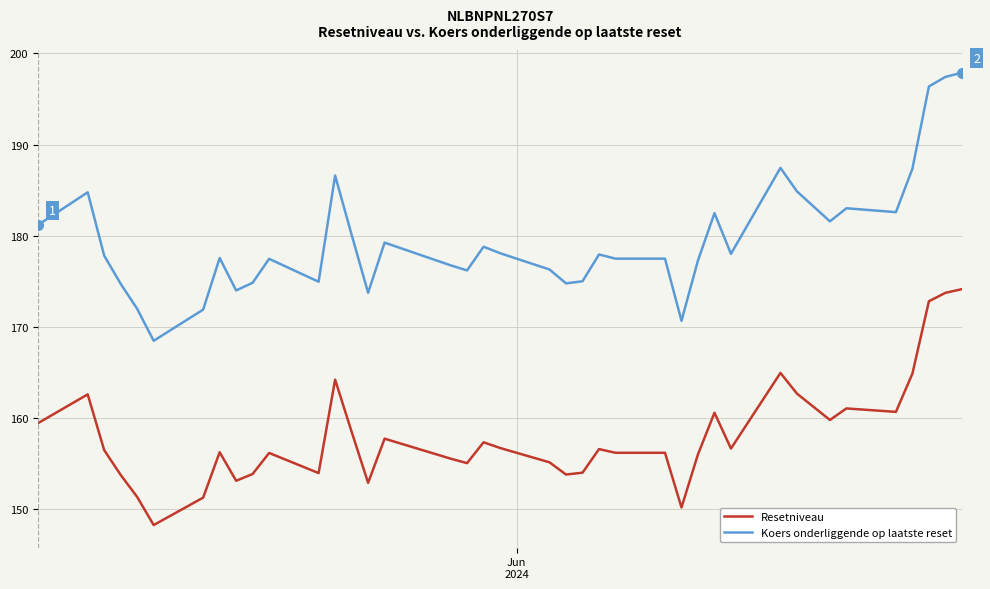

What is the difference between the maximum and minimum values in the Koers onderliggende op laatste reset series?

29.4